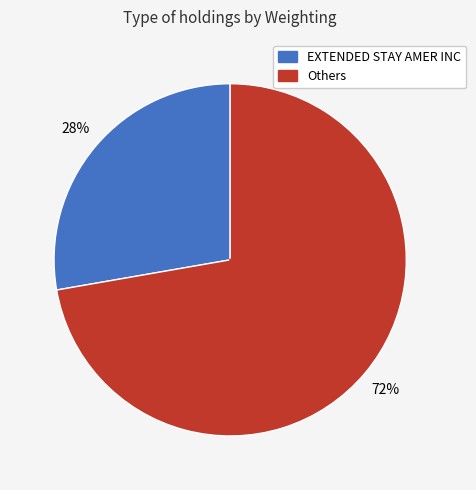

Is there any slice that represents more than half of the pie?

Yes